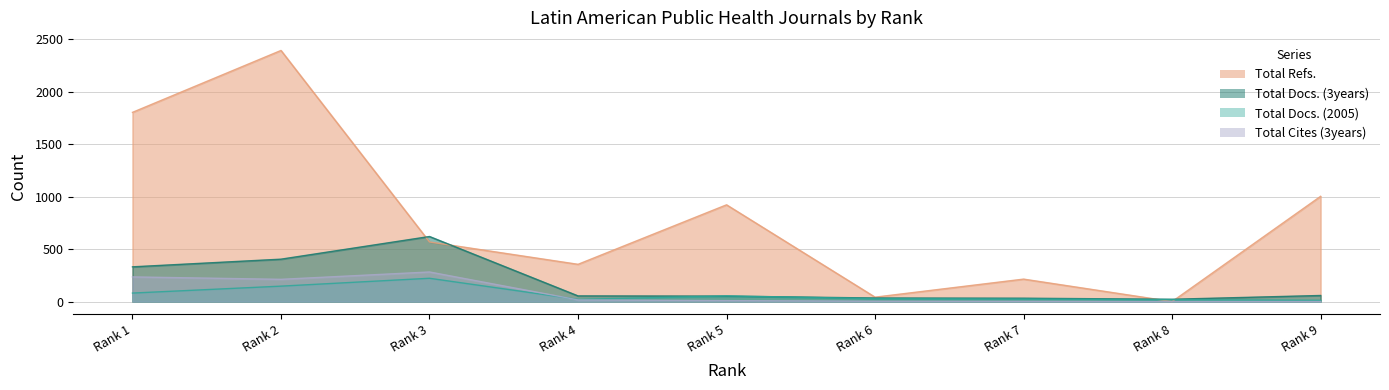

The value of Total Docs. (2005) at Rank 6 is 28. True or false?

True